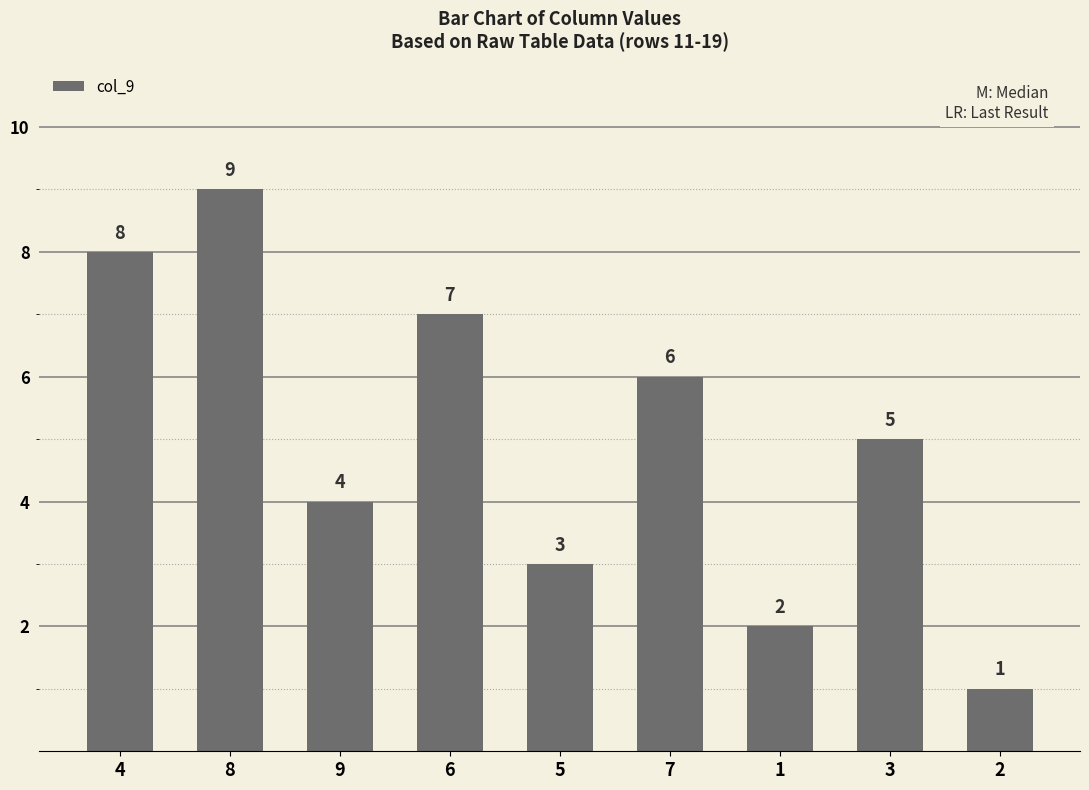

Reading left to right, what are all the values shown in this chart?

4=8	8=9	9=4	6=7	5=3	7=6	1=2	3=5	2=1